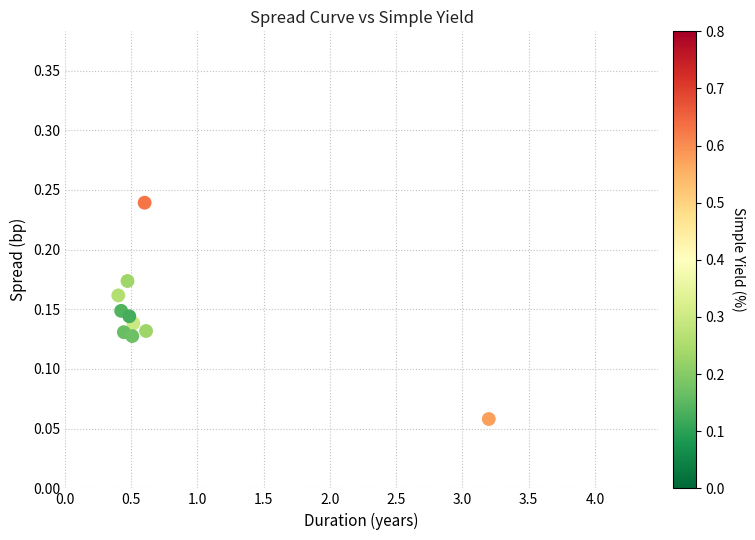

What is the range of X values (max minus min)?

2.8